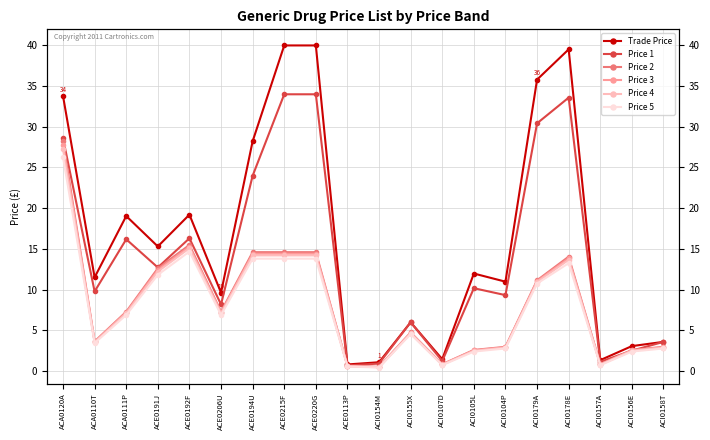

What is the difference between the maximum and minimum values in the Price 3 series?

27.2